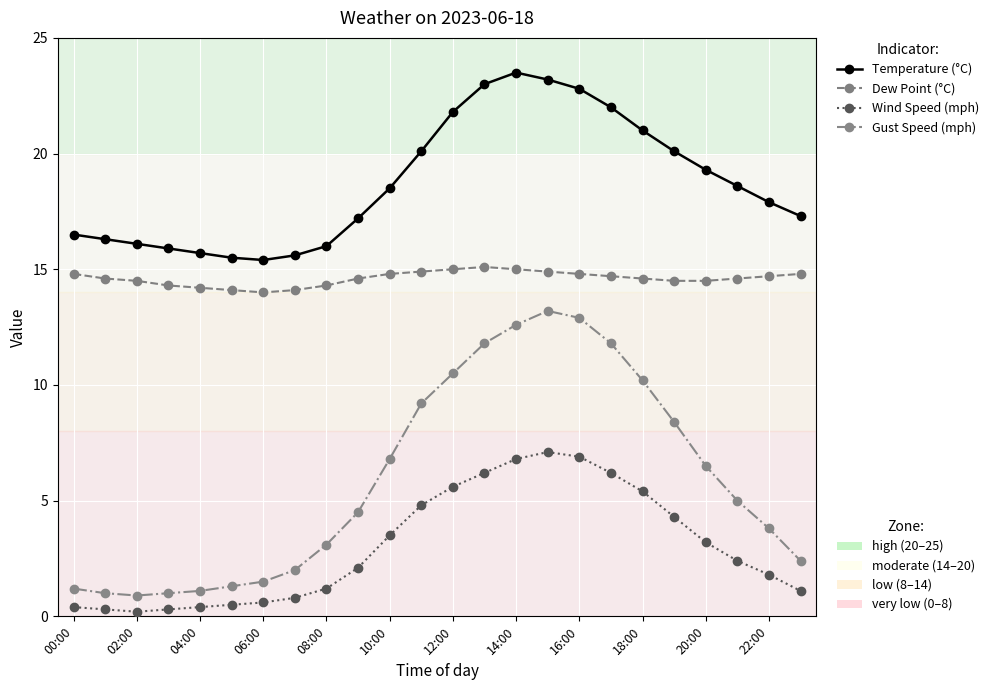

How many series are shown in this chart?

4